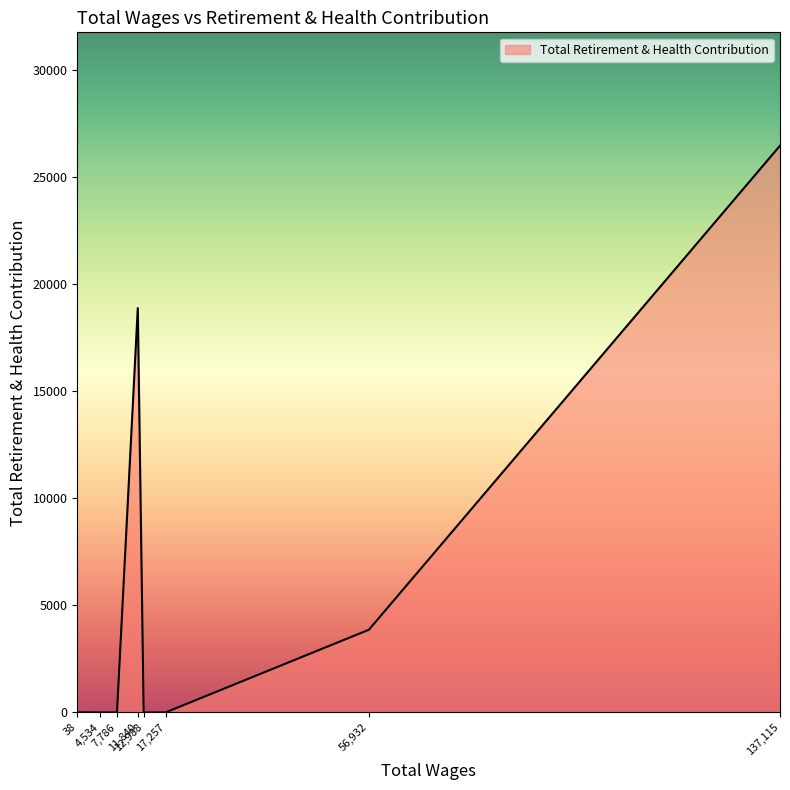

What is the greatest value displayed?

26459